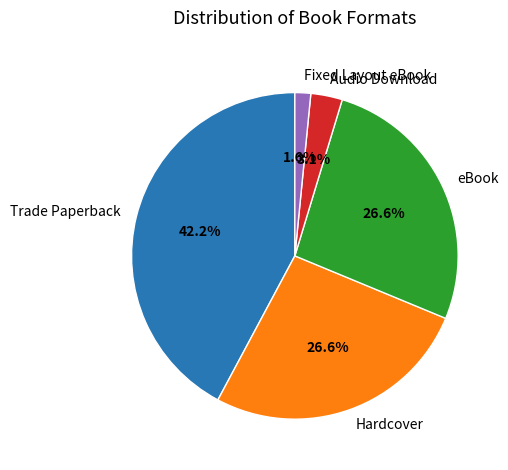

What percentage is the Fixed Layout eBook slice, to the nearest percent?

2%